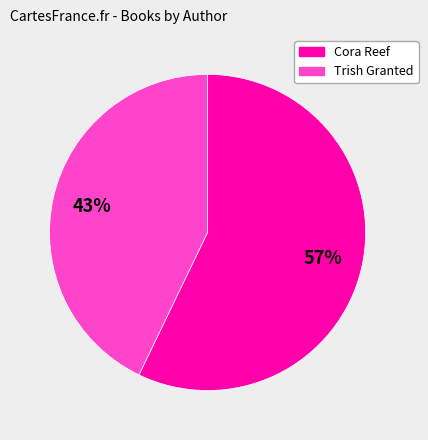

To the nearest percent, what is the average slice percentage?

50%